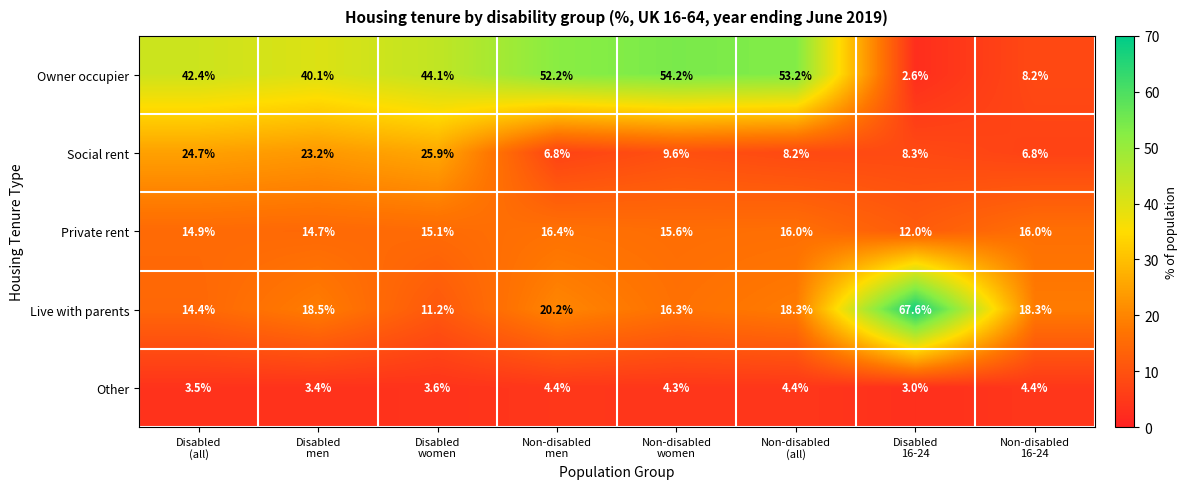

How many data points in Social rent are less than 9?

4